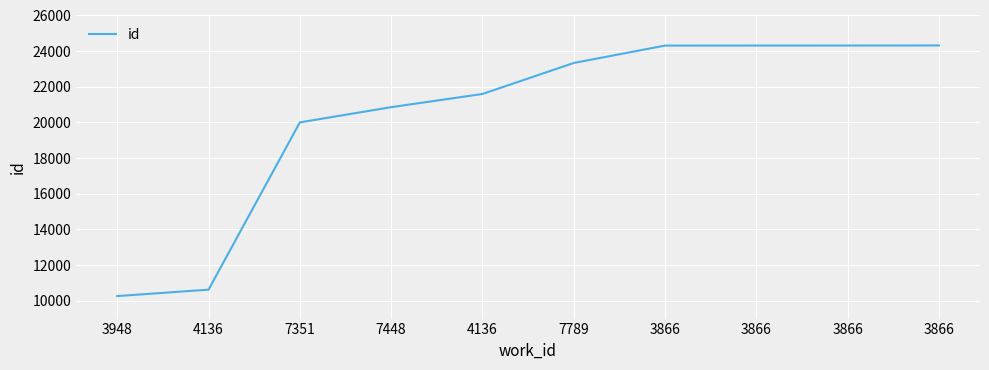

How many categories are shown in the chart?

10